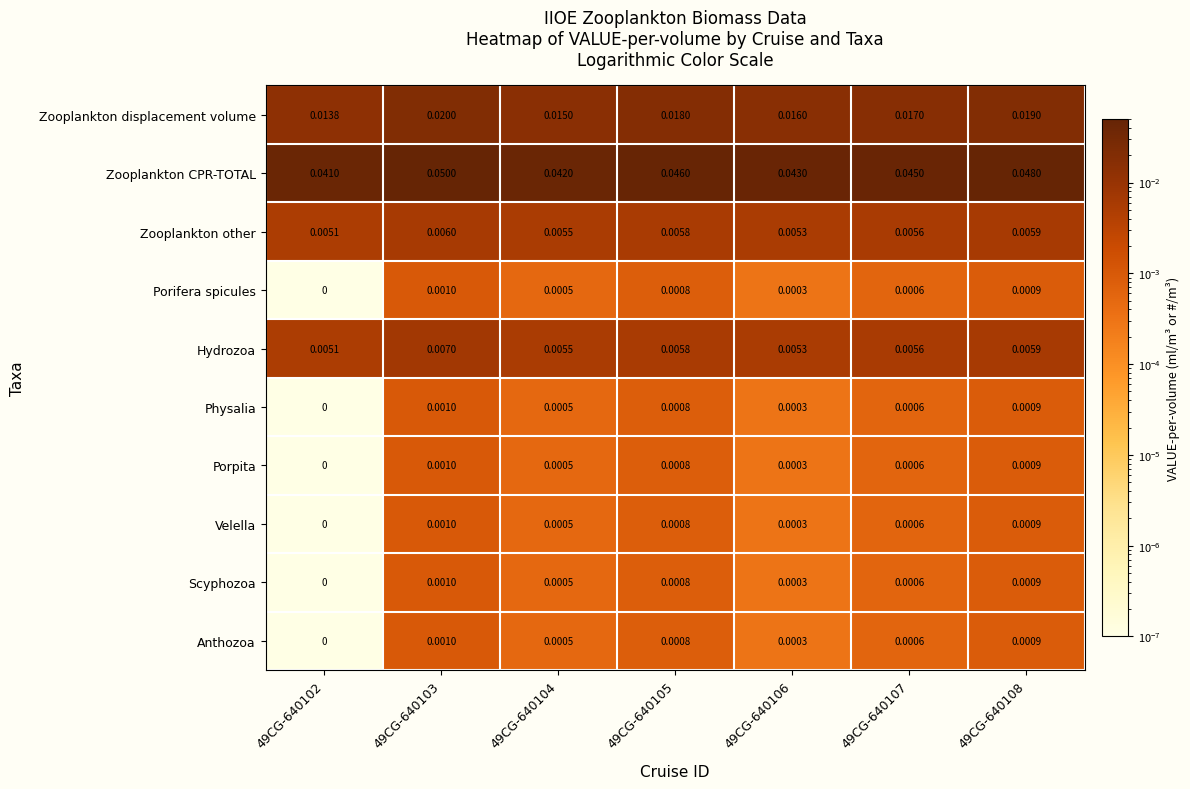

Which series has the largest total across all categories?

Zooplankton CPR-TOTAL